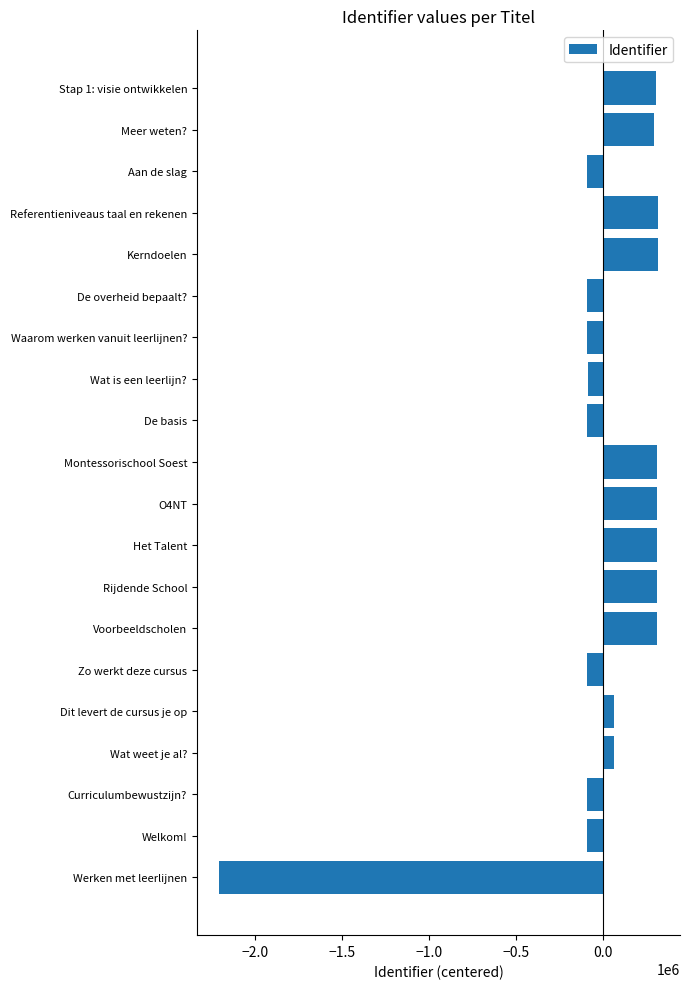

What is the sum of the values at O4NT and Waarom werken vanuit leerlijnen??

221648.1